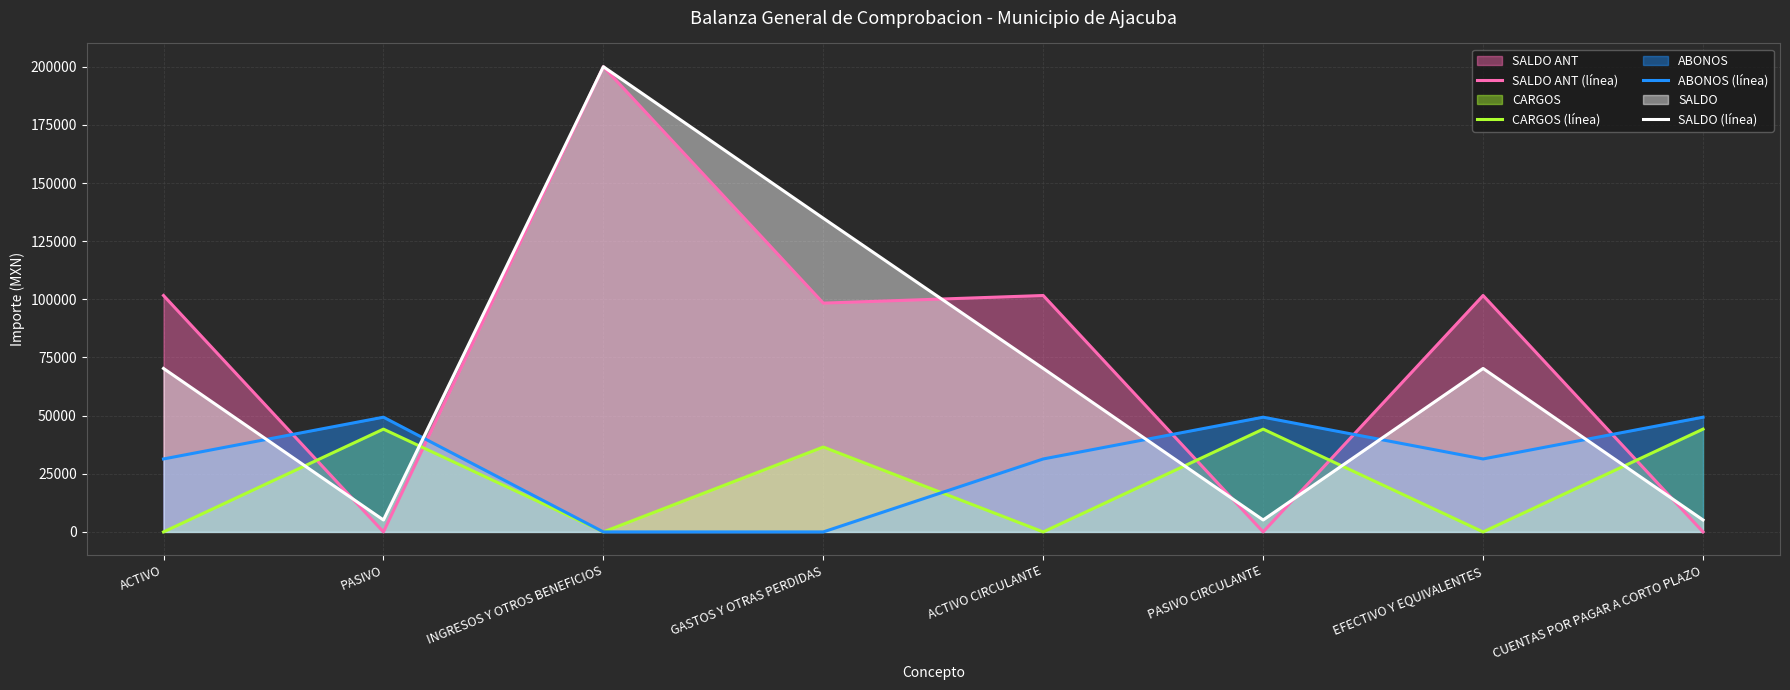

Does the chart display data point markers on the line(s)?

No